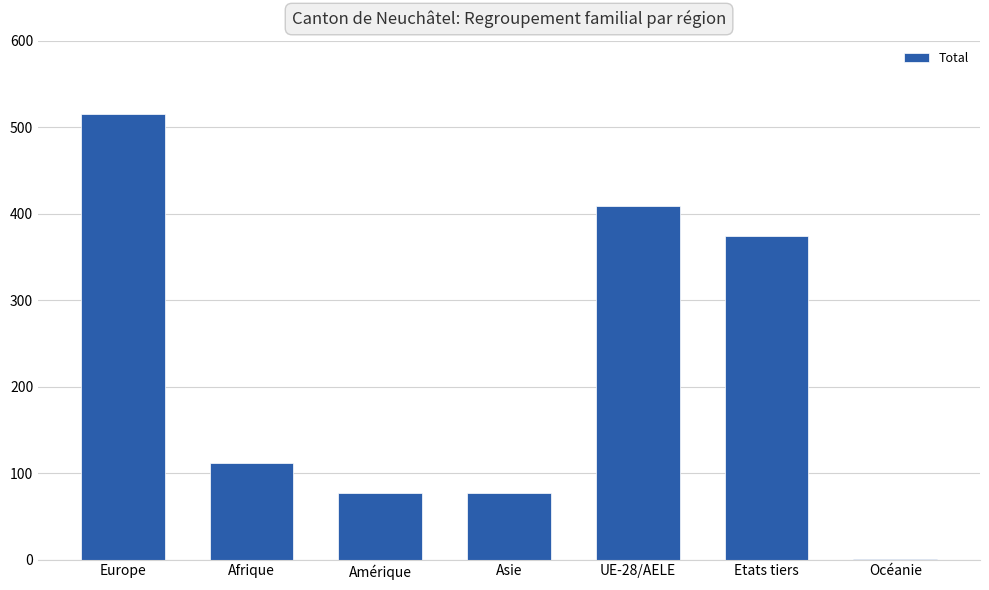

True or false: the data shows 49 at Amérique.

False